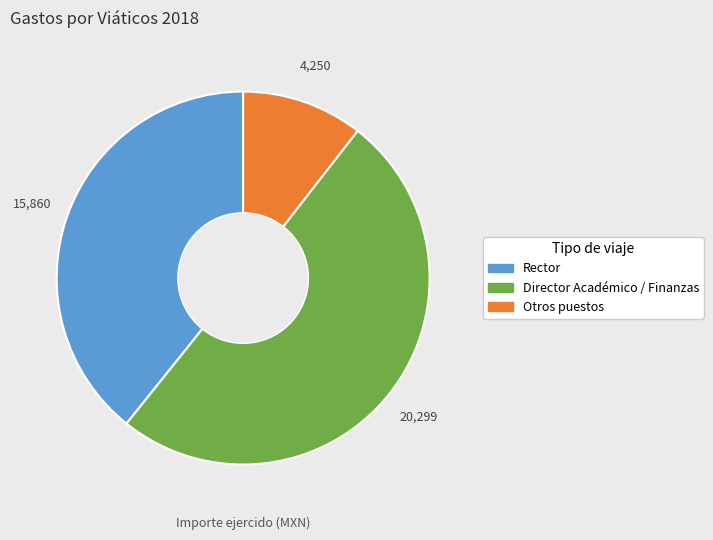

What is the ratio of the value at Director Académico / Finanzas to the value at Otros puestos?

4.8